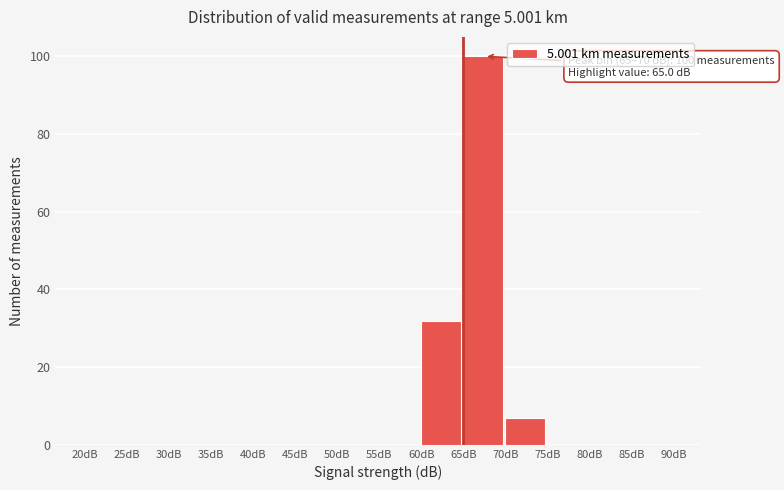

Which range on the x-axis has the tallest bar?

65 to 70